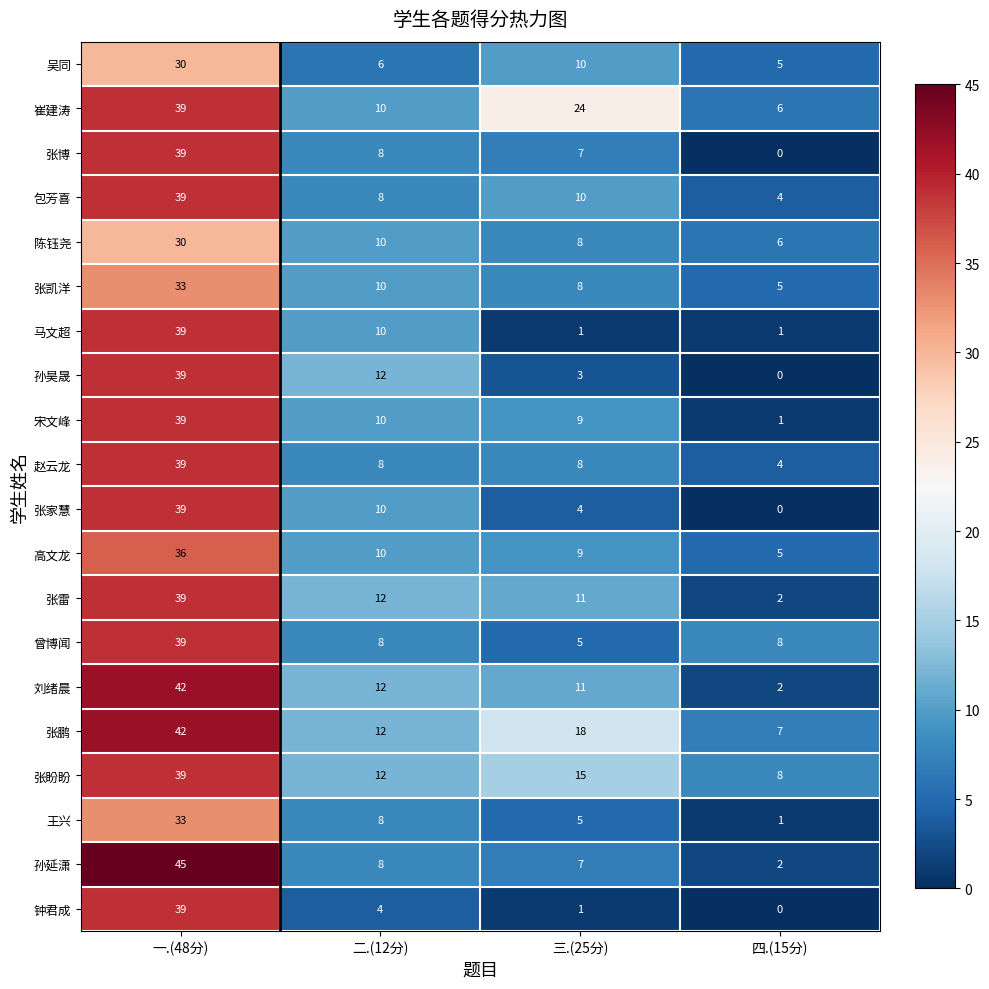

At which label does 高文龙 first exceed 10?

一.(48分)